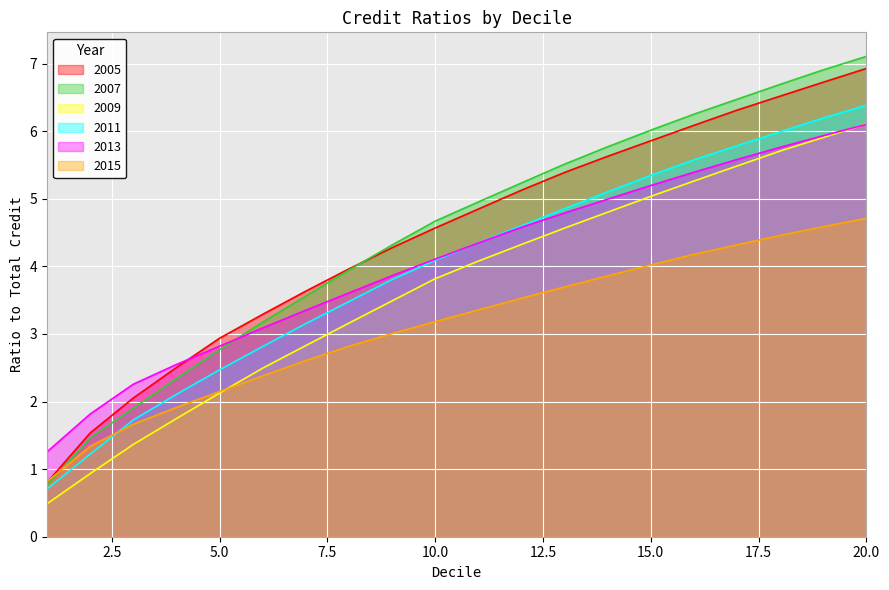

True or false: 2005 has more than 0 points higher than both neighbors.

False